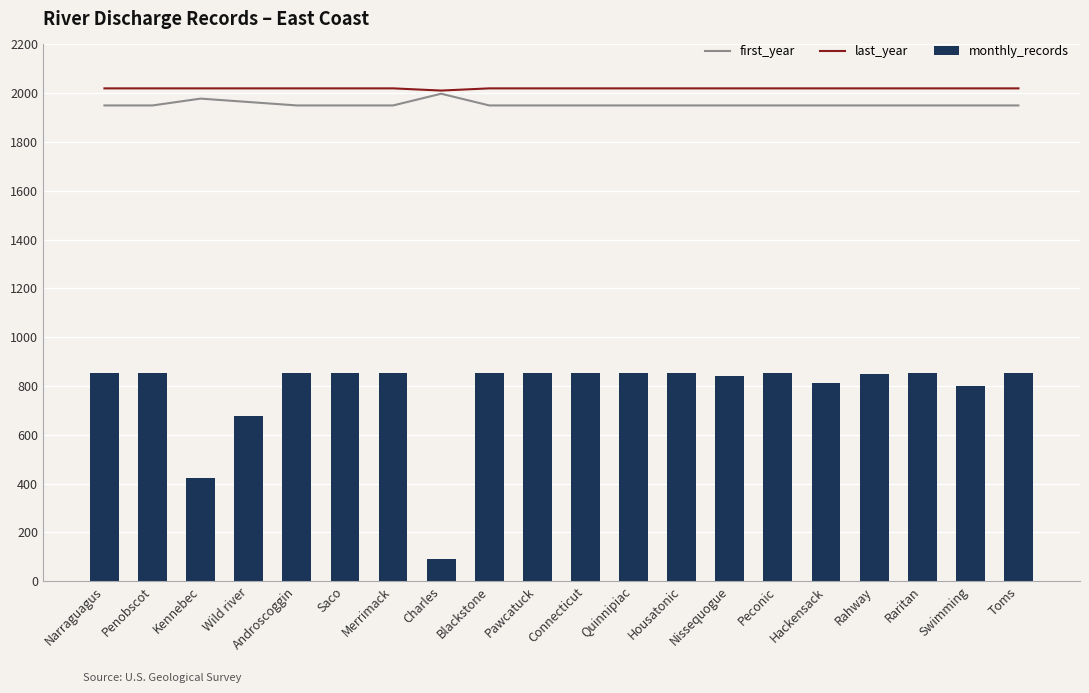

What is the spread (max minus min) of values at Peconic?

1168